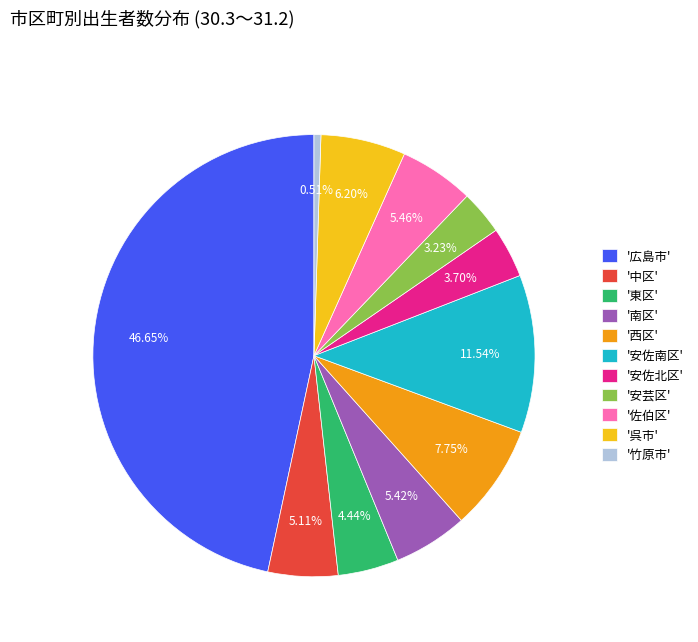

Which category has the biggest portion of the pie?

'広島市'